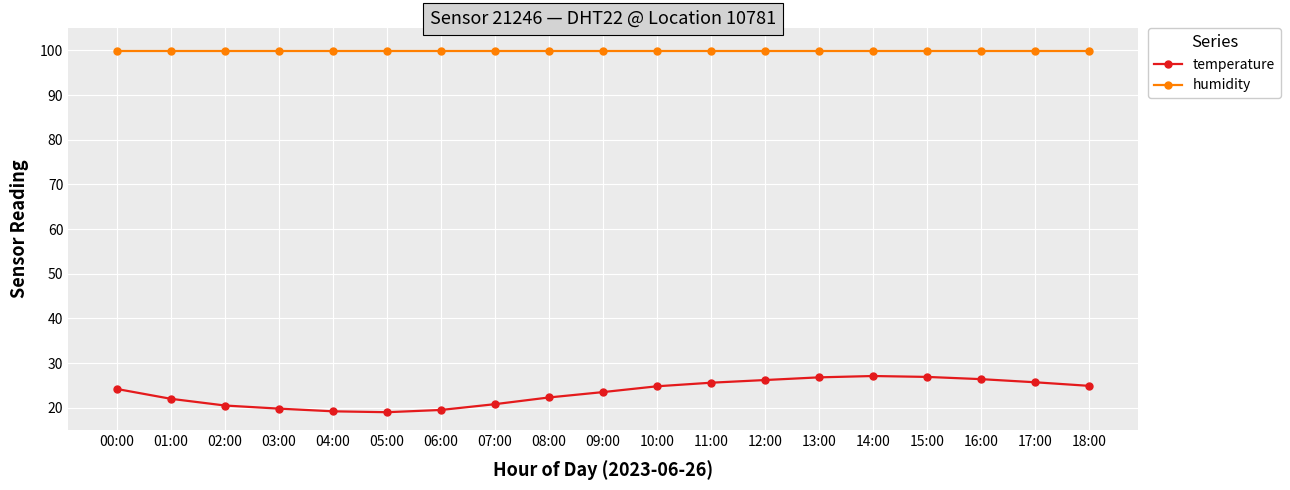

What are all the series names shown in the legend?

temperature, humidity